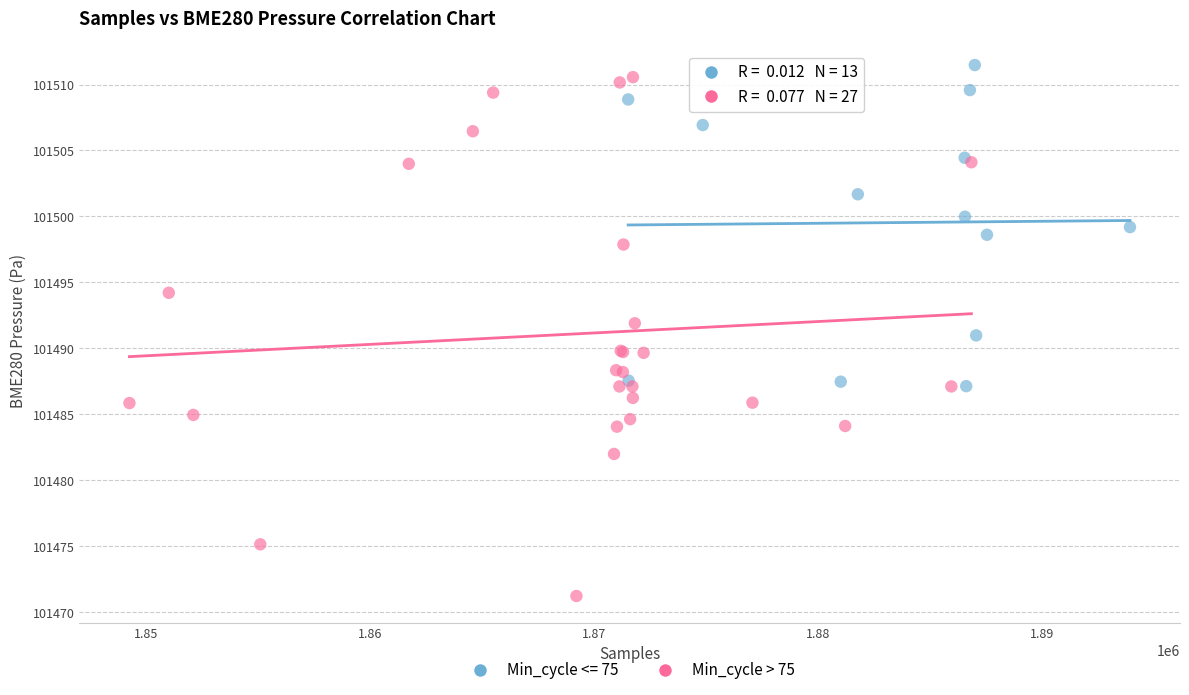

Which series has the widest spread of Y values?

Min_cycle > 75